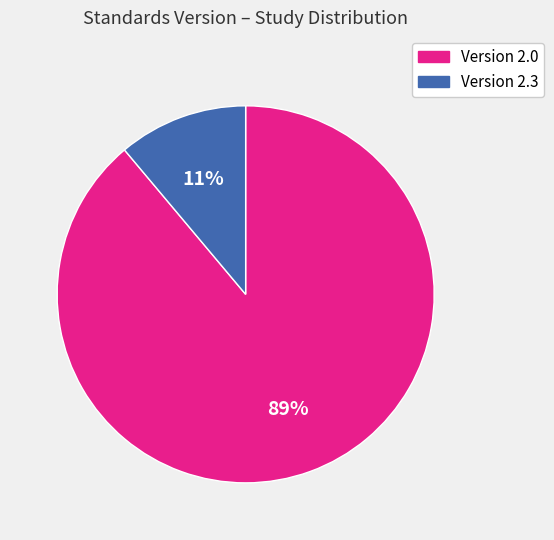

Rank the categories by value from highest to lowest.

Version 2.0, Version 2.3